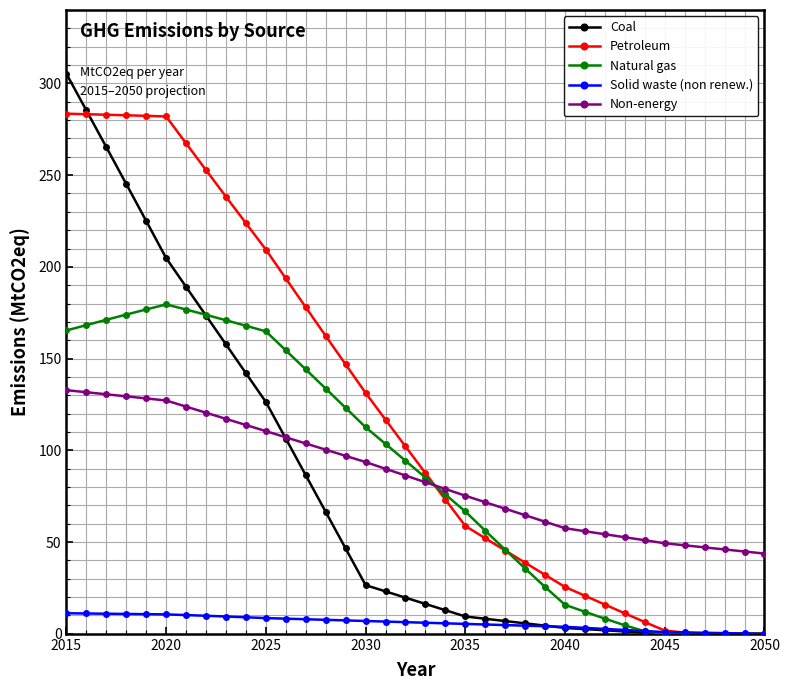

Rank the series by their maximum value, from highest to lowest.

Coal, Petroleum, Natural gas, Non-energy, Solid waste (non renew.)